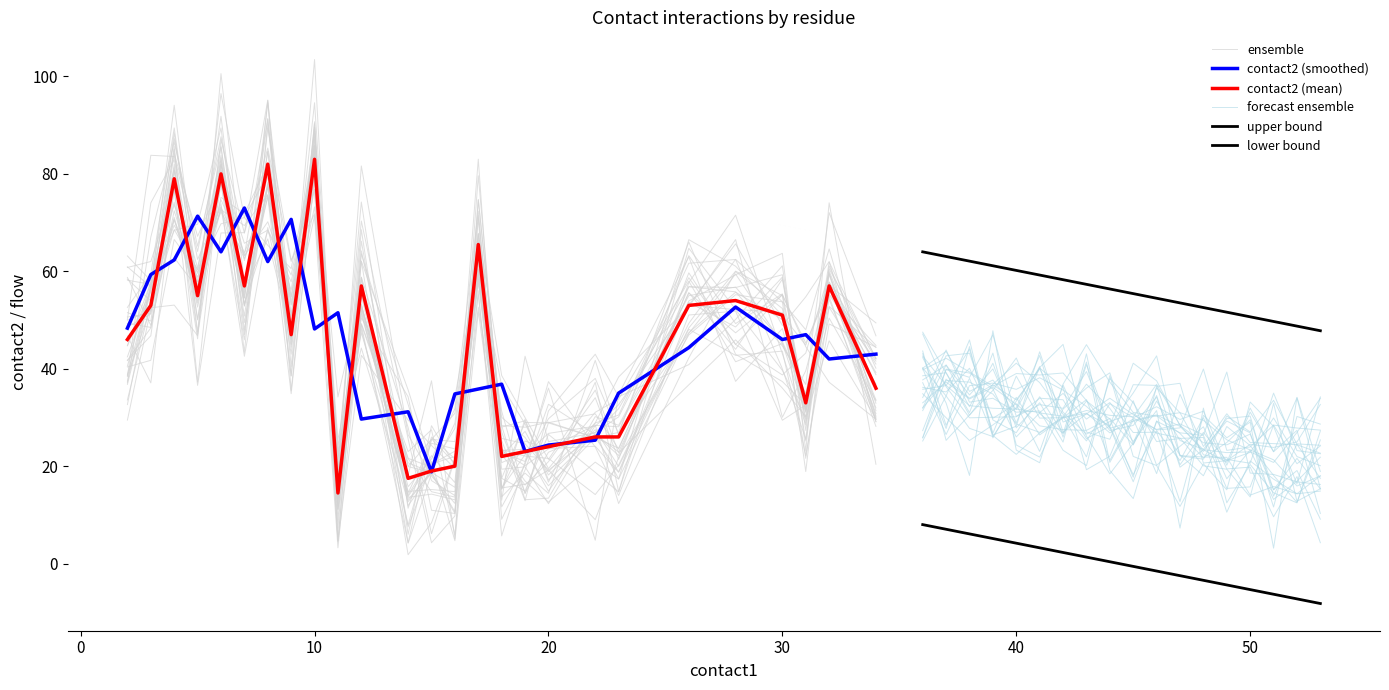

True or false: contact2 has more than 2 points higher than both neighbors.

True